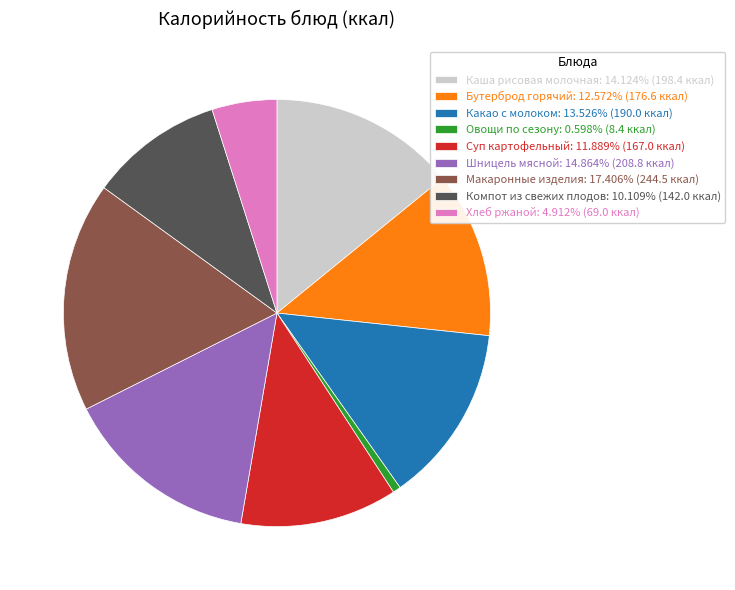

True or false: Какао с молоком accounts for 2% of the total.

False